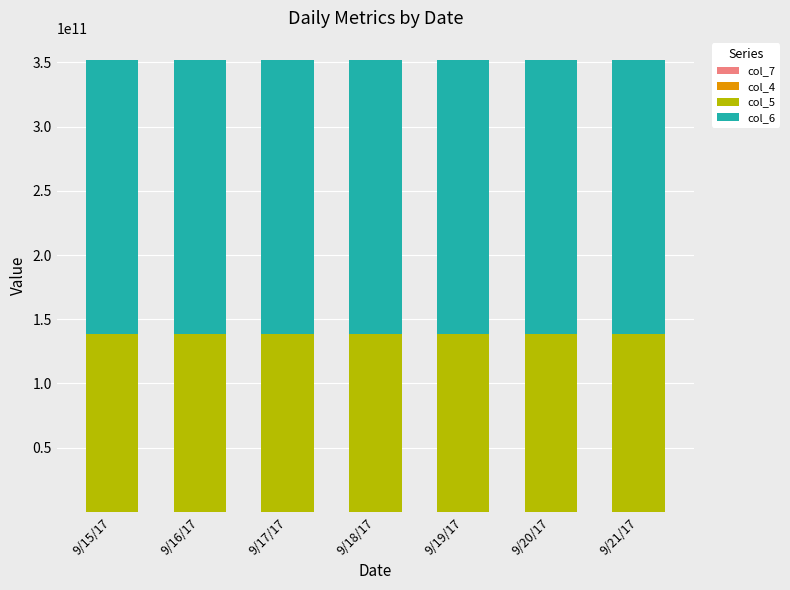

The col_6 series shows 319950742210 at 9/15/17. True or false?

False